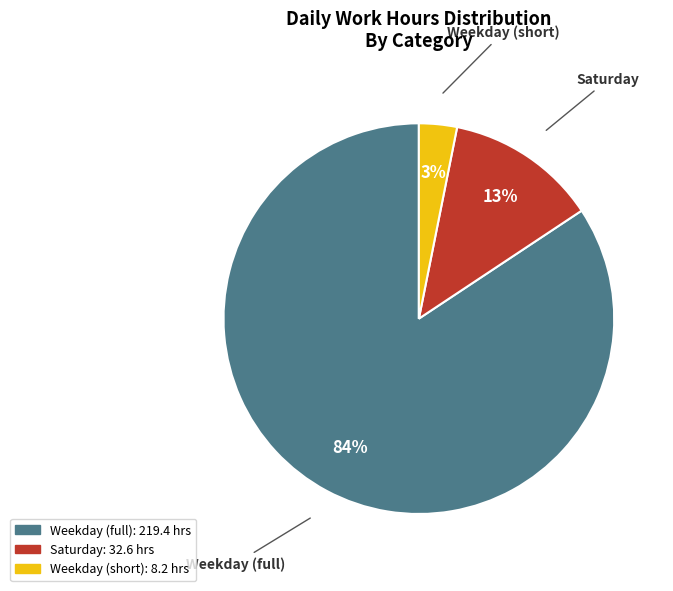

Is there a majority slice in this chart?

Yes